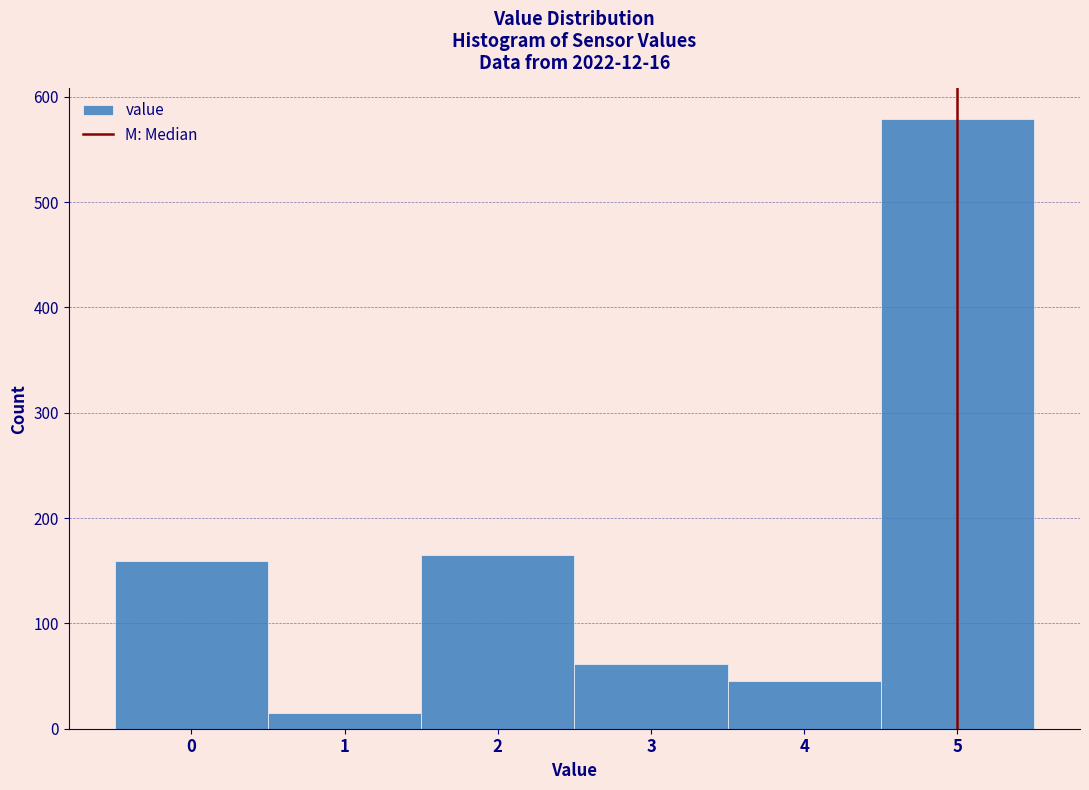

How tall is the bar that spans 4.5 to 5.5 on the x-axis? The values are not printed on the chart, so give them approximately, as read against the axis.

580